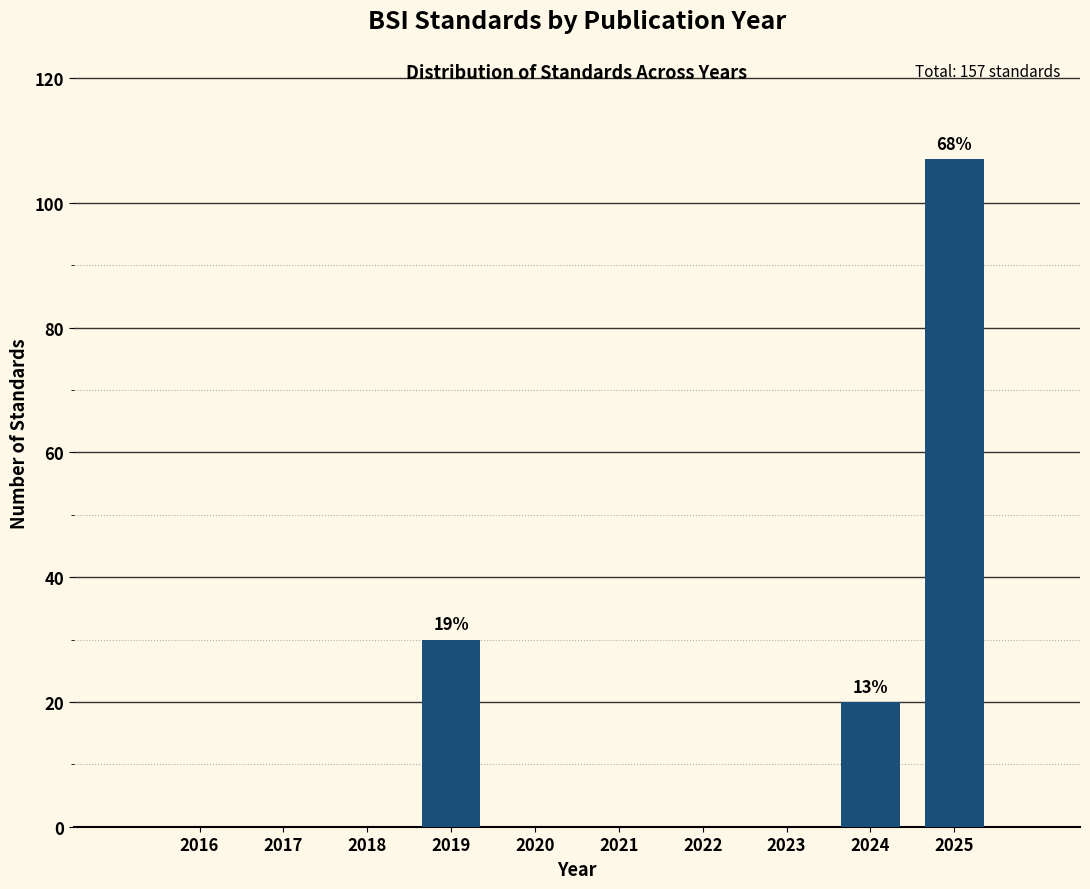

Reading right to left, extract all data points from this chart.

2025=107	2024=20	2023=0	2022=0	2021=0	2020=0	2019=30	2018=0	2017=0	2016=0